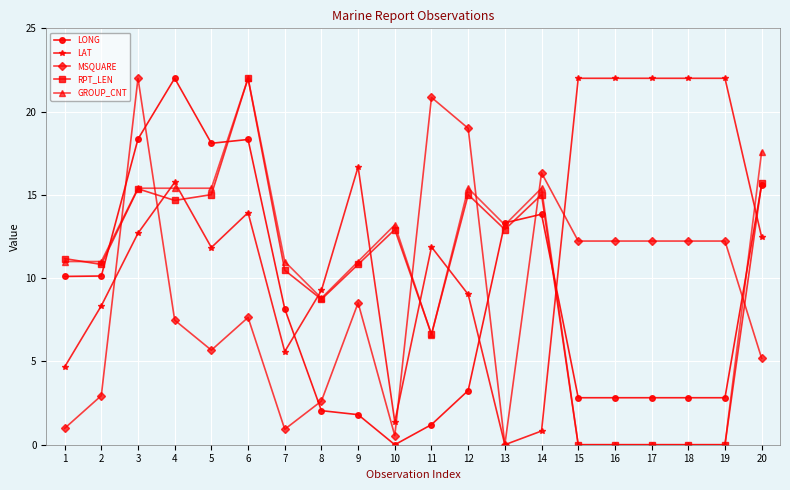

How many distinct data groups are displayed?

5